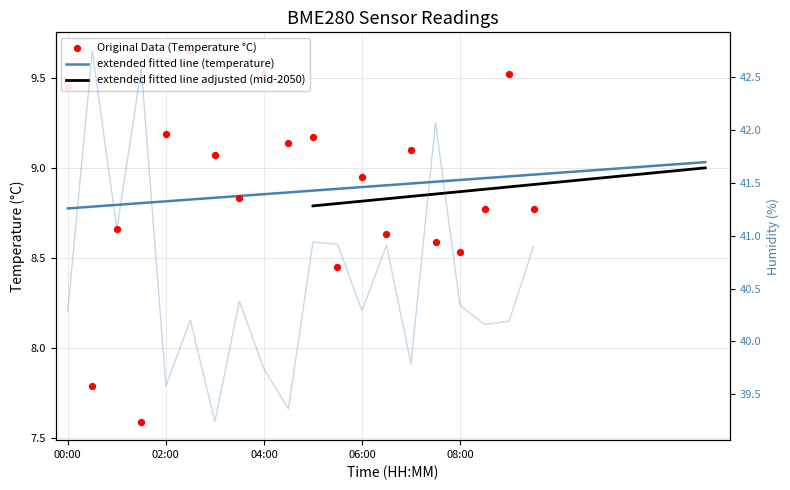

Is the value of humidity at 06:30 greater than the value of temperature at 00:30?

Yes